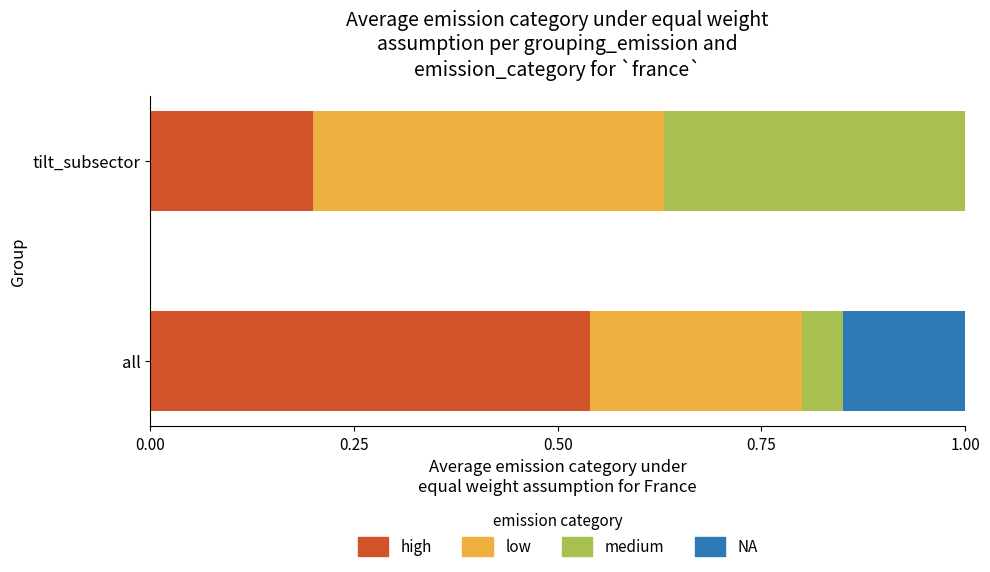

What are all the series names shown in the legend?

high, low, medium, NA